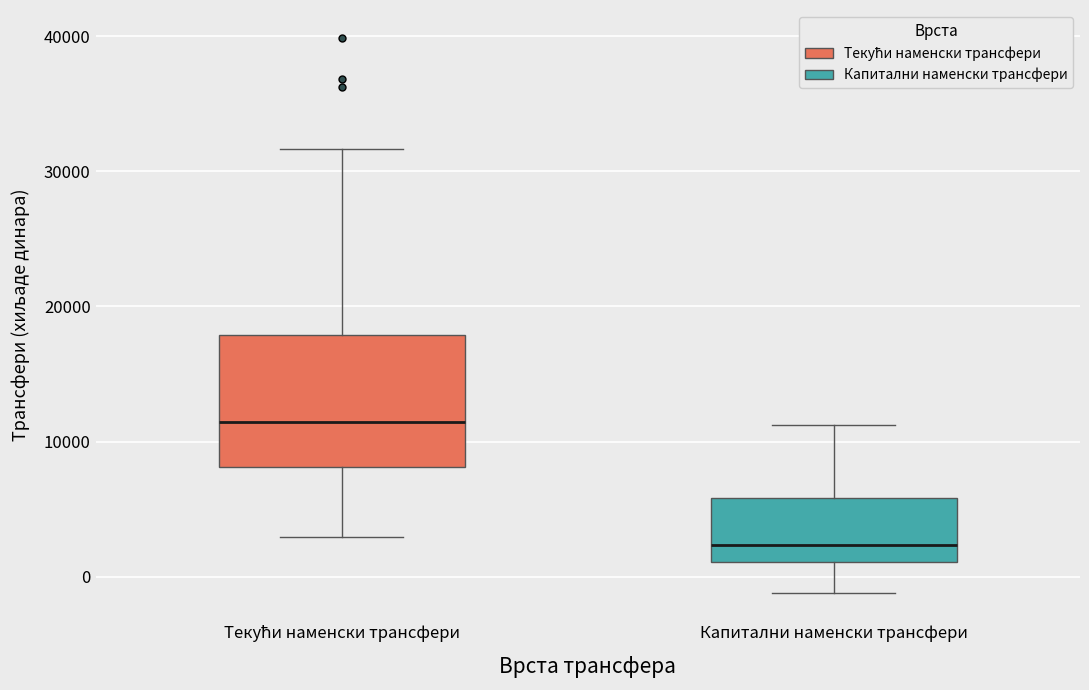

Reading left to right, read every box against the y-axis: the position of its median line, the range the box covers, and the ends of its whiskers. The values are not printed on the chart, so give them approximately, as read against the axis.

Текући наменски трансфери: median 11000, box 8000 to 18000, whiskers 3000 to 32000
Капитални наменски трансфери: median 2000, box 1000 to 6000, whiskers -1000 to 11000